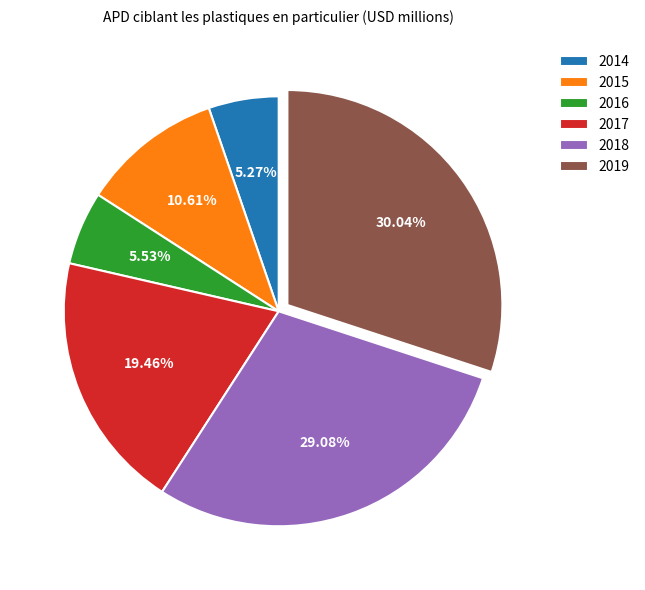

Does 2018 account for over 50% of the chart?

No